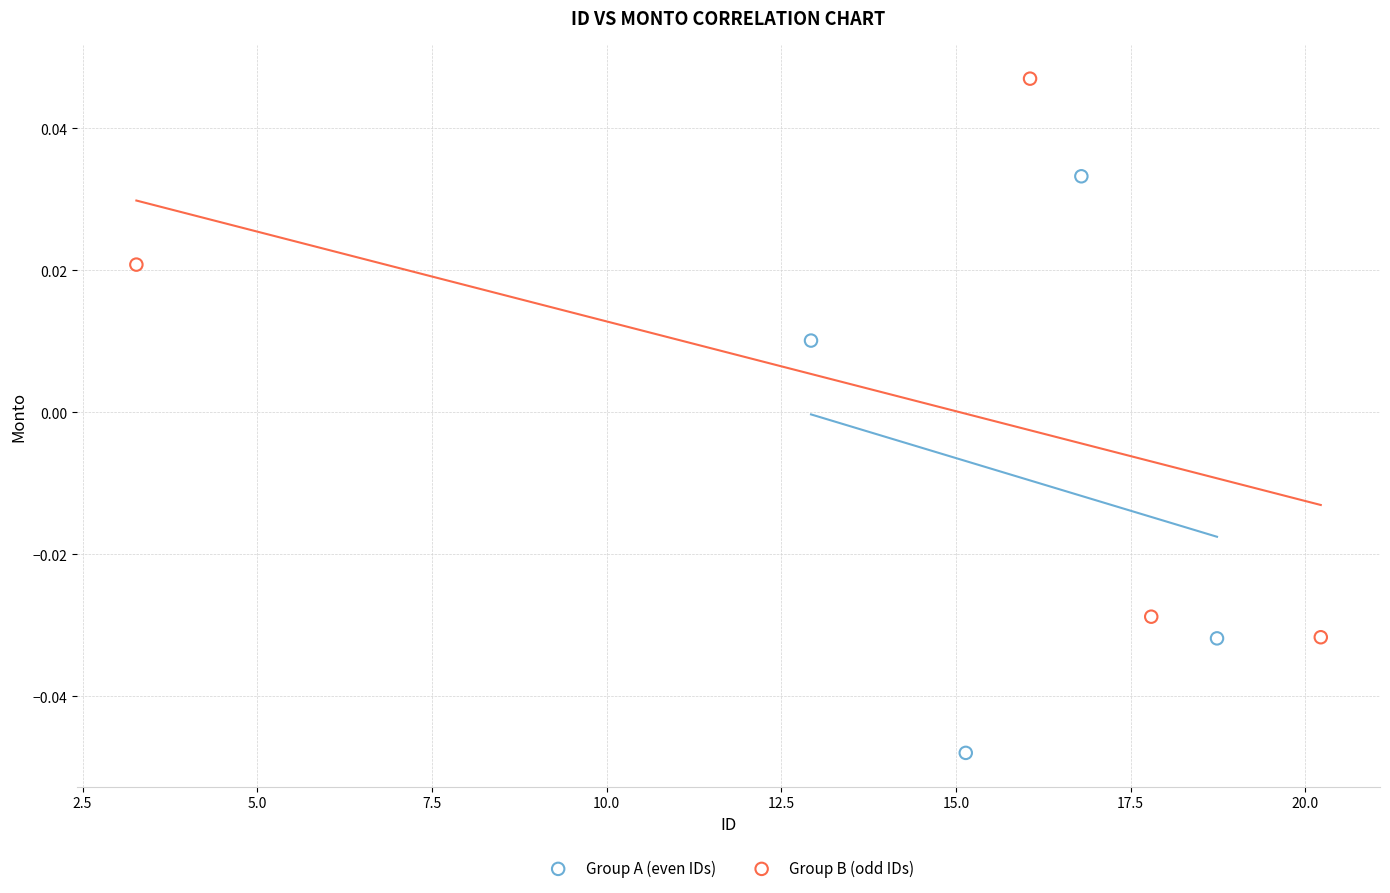

Which series reaches the minimum Y coordinate?

Group A (even IDs)